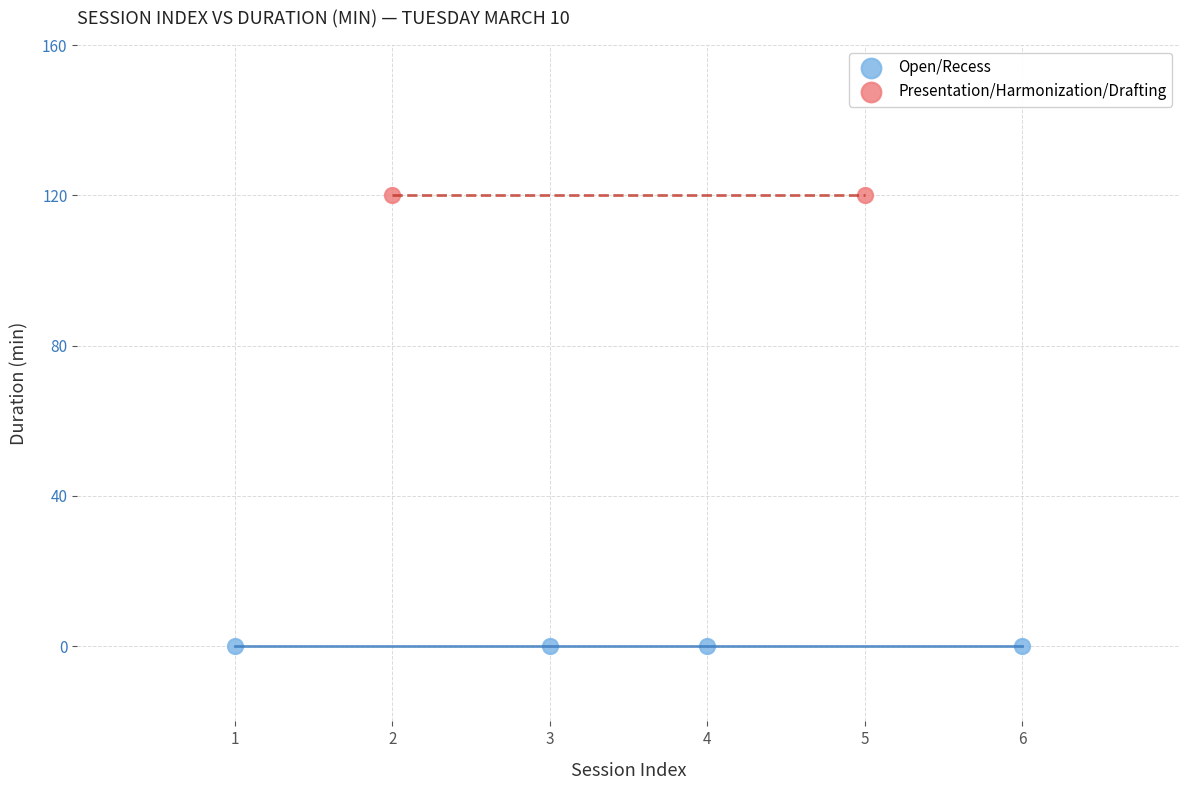

Which series contains the highest Y value?

Presentation/Harmonization/Drafting